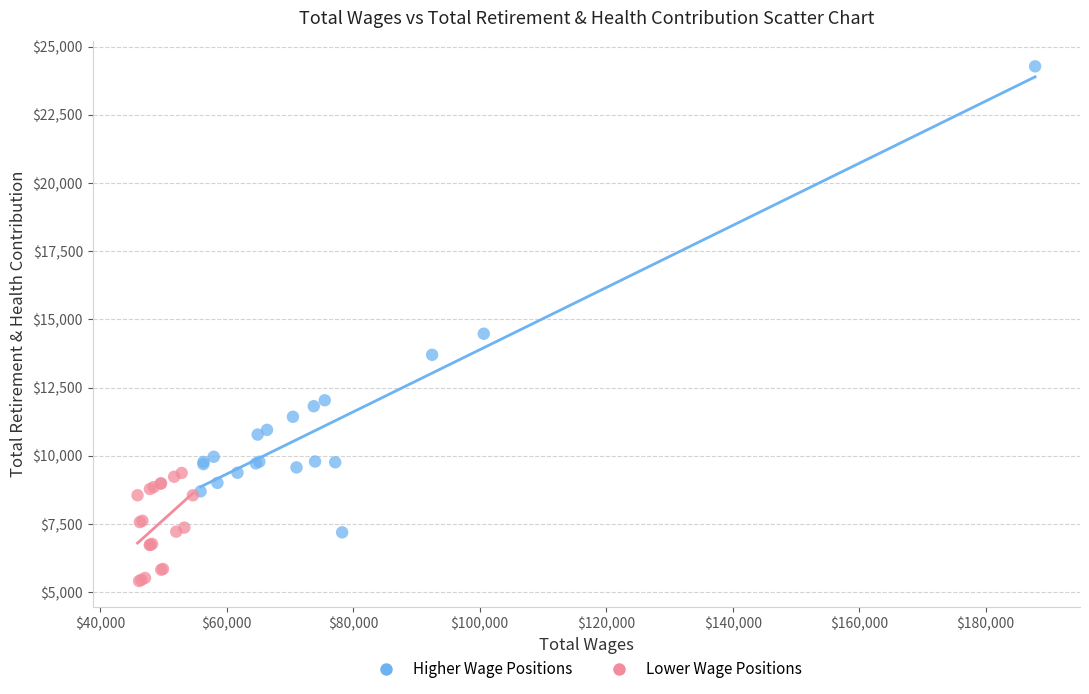

Which series contains the highest Y value?

Higher Wage Positions